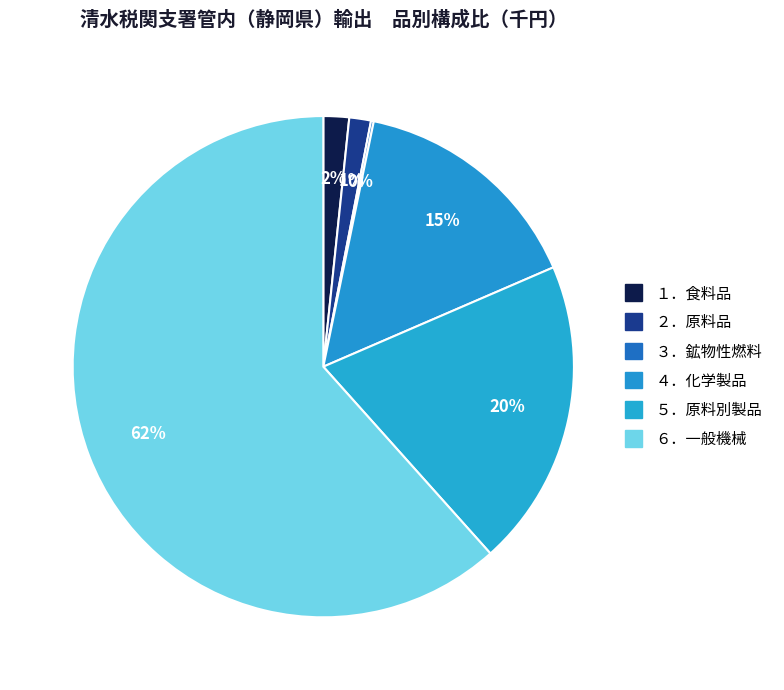

Rank the categories by value from highest to lowest.

６．一般機械, ５．原料別製品, ４．化学製品, １．食料品, ２．原料品, ３．鉱物性燃料